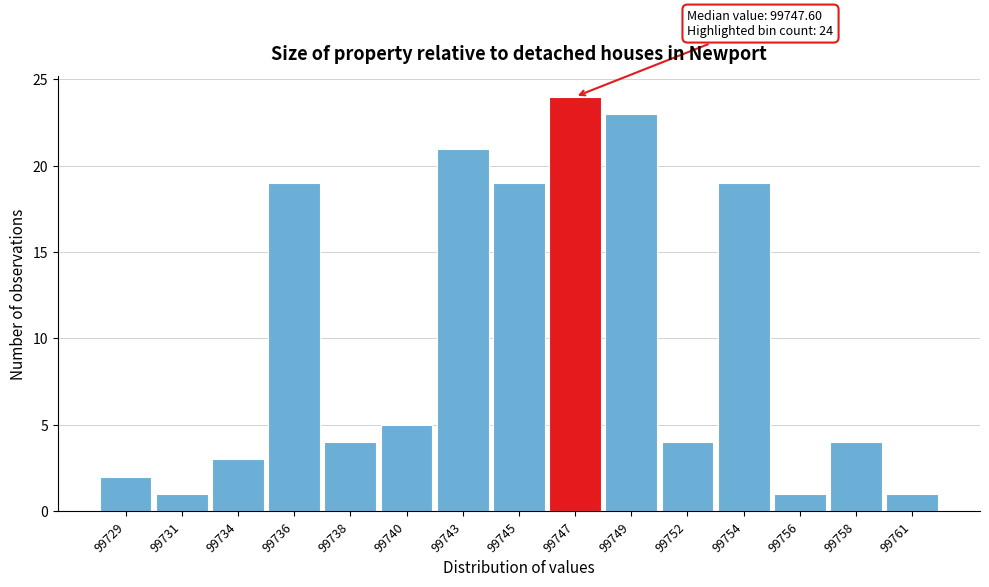

Reading left to right, transcribe all the data shown in this chart.

2	1	3	19	4	5	21	19	24	23	4	19	1	4	1